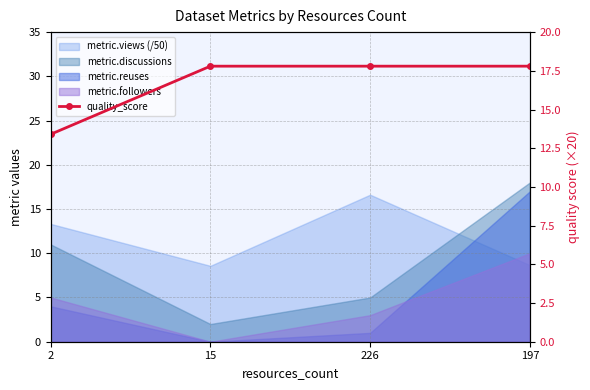

What is the average value?

16.7